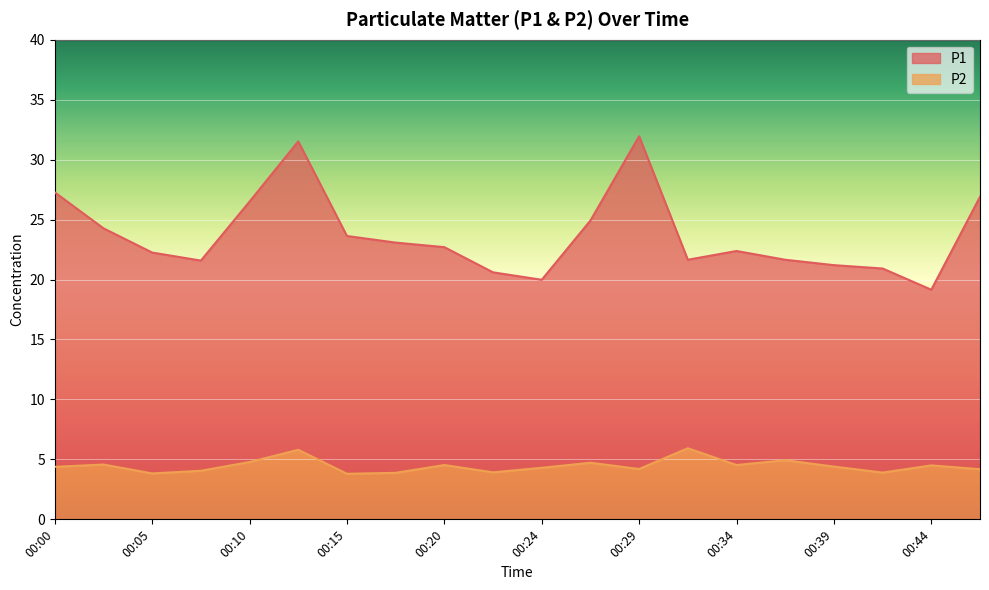

What is the value of the P1 point at the 11th from the left?

20.0